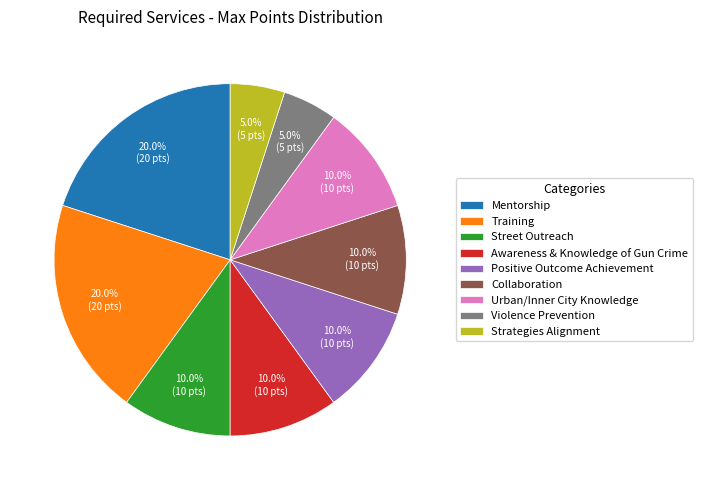

To the nearest percent, what is the average slice percentage?

11%